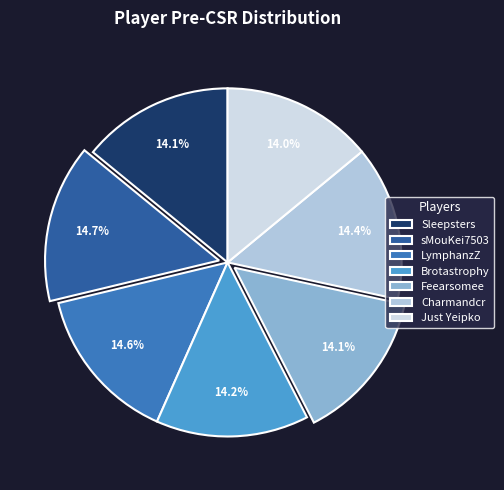

To the nearest percent, what is the average slice percentage?

14%